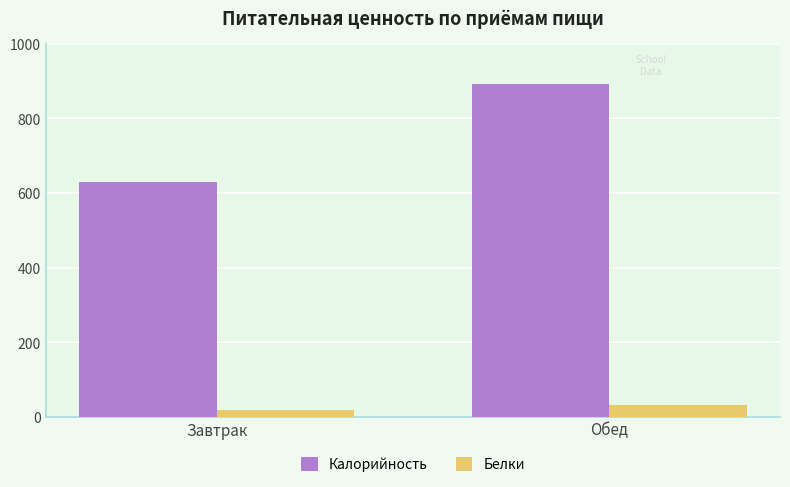

Reading left to right, transcribe all the data shown in this chart.

Калорийность: 628.8	892.6
Белки: 18.7	31.1